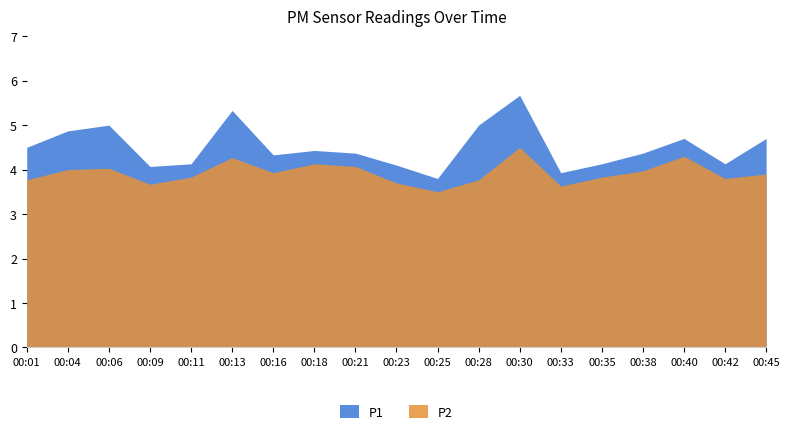

What is the greatest value displayed?

5.7